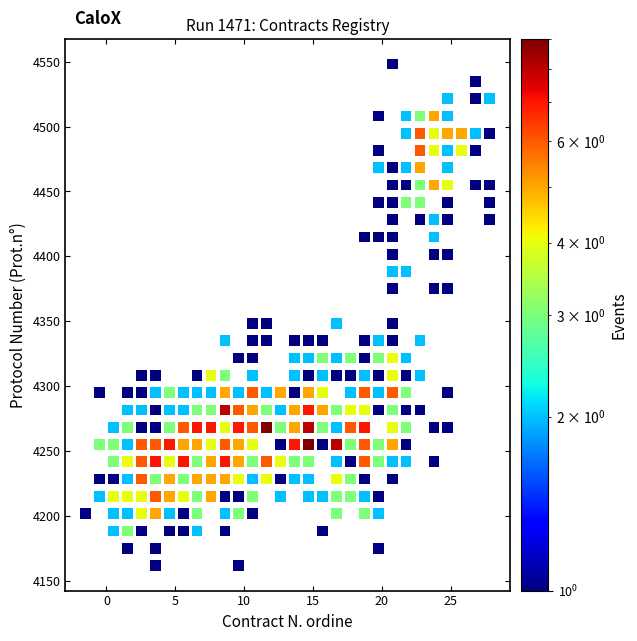

What is the range of X values (max minus min)?

29.3